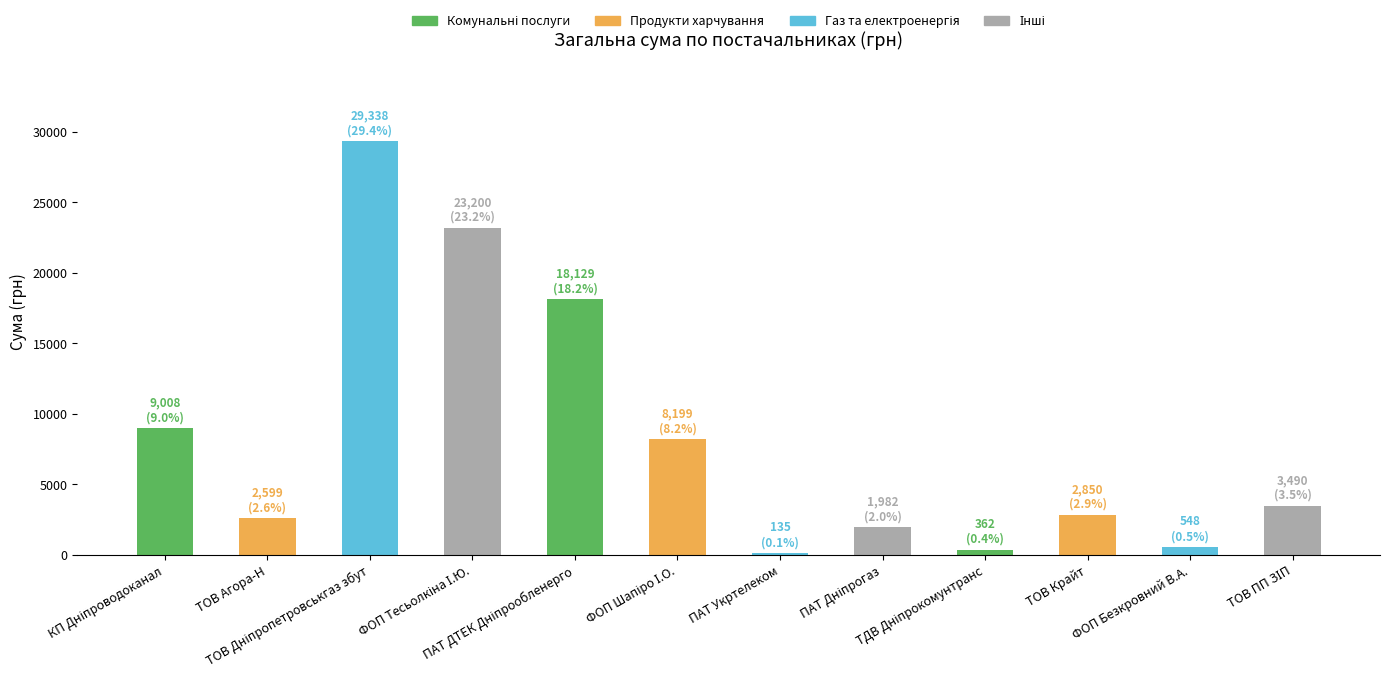

What is the value of the 1st bar from the left?

9007.9